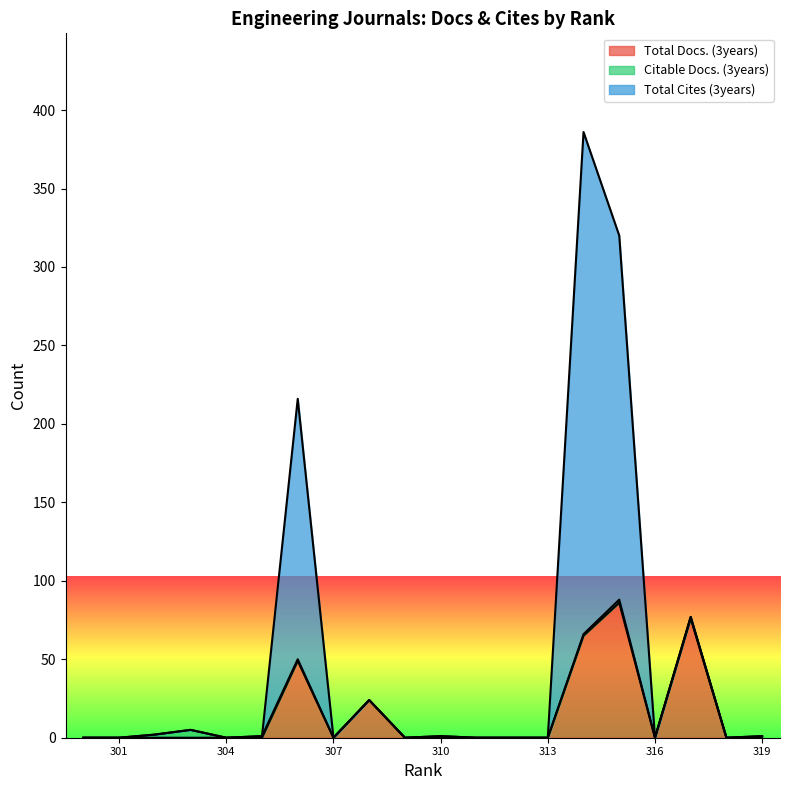

True or false: Total Docs. (3years) has more than 1 interior local peaks.

True